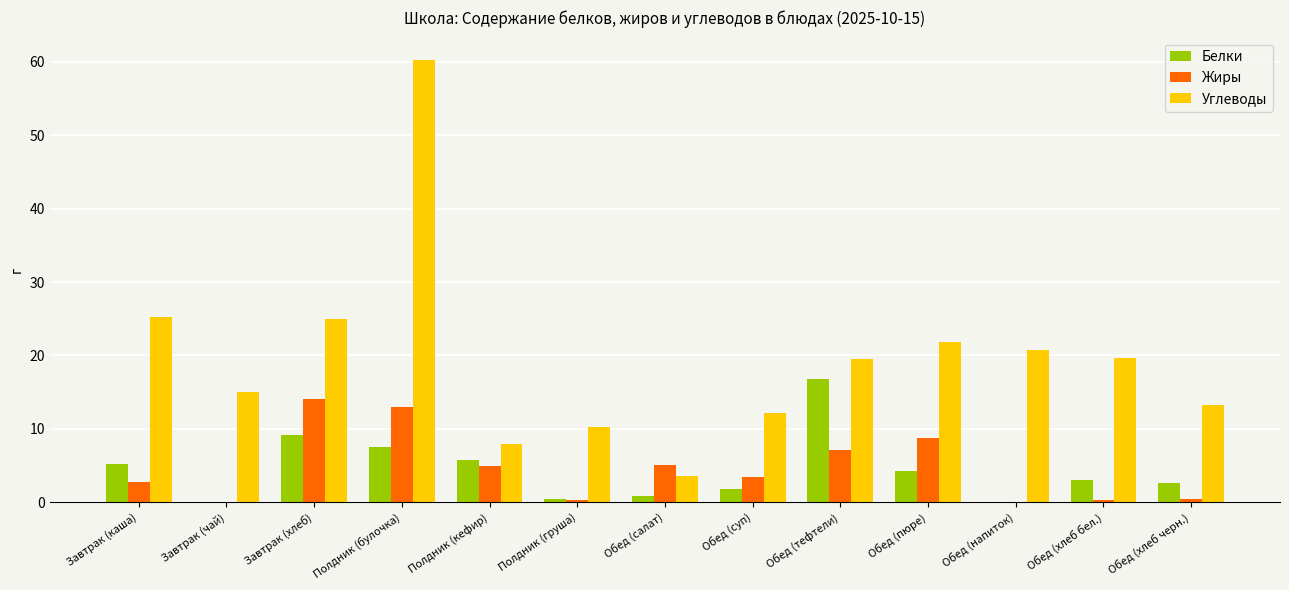

What are all the series names shown in the legend?

Белки, Жиры, Углеводы